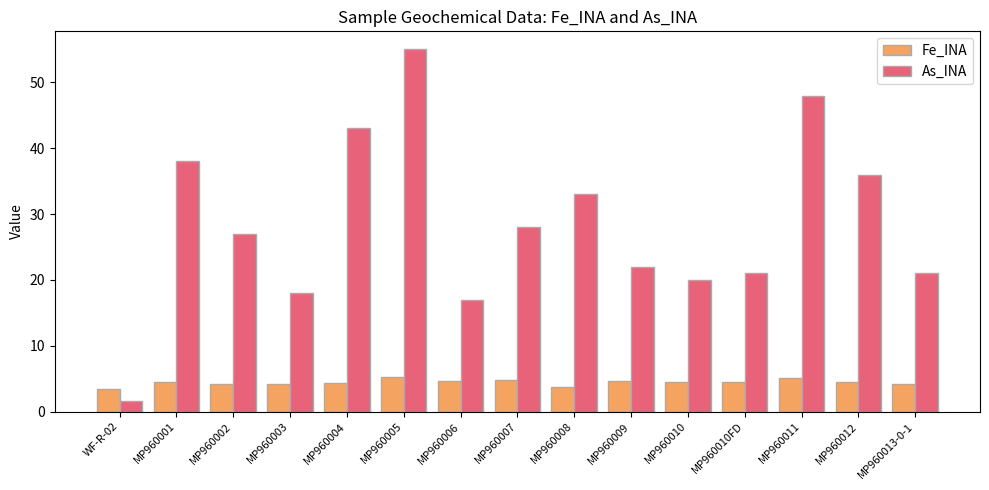

List the series in order of their overall mean, highest first.

As_INA, Fe_INA